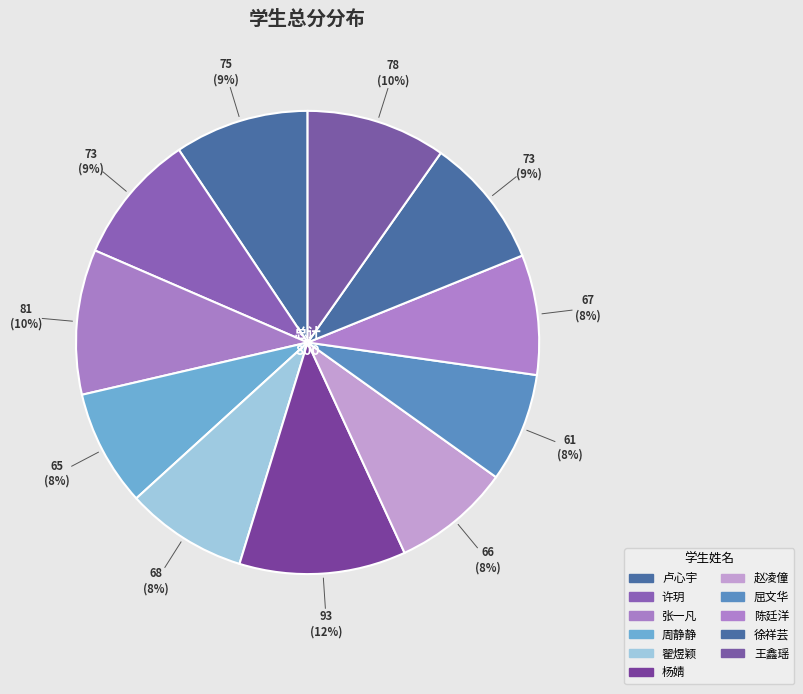

The 许玥 slice represents 9% of the pie. True or false?

True